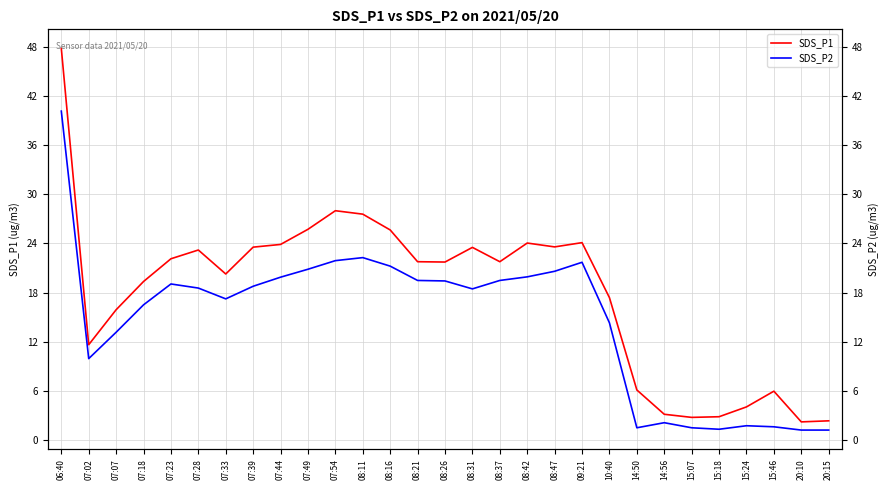

Where is SDS_P1 nearest to the value 25?

08:16